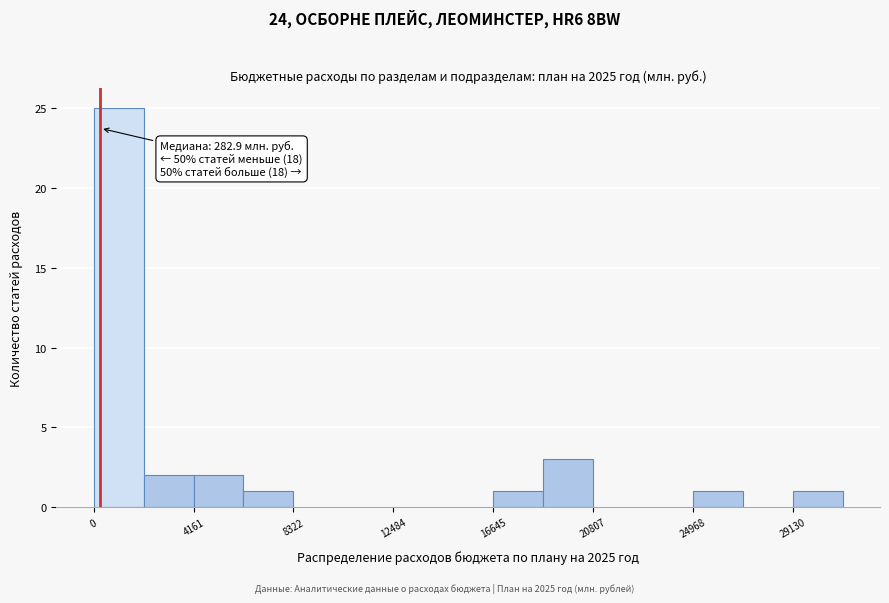

Over which range of the x-axis is the bar tallest?

0 to 2000